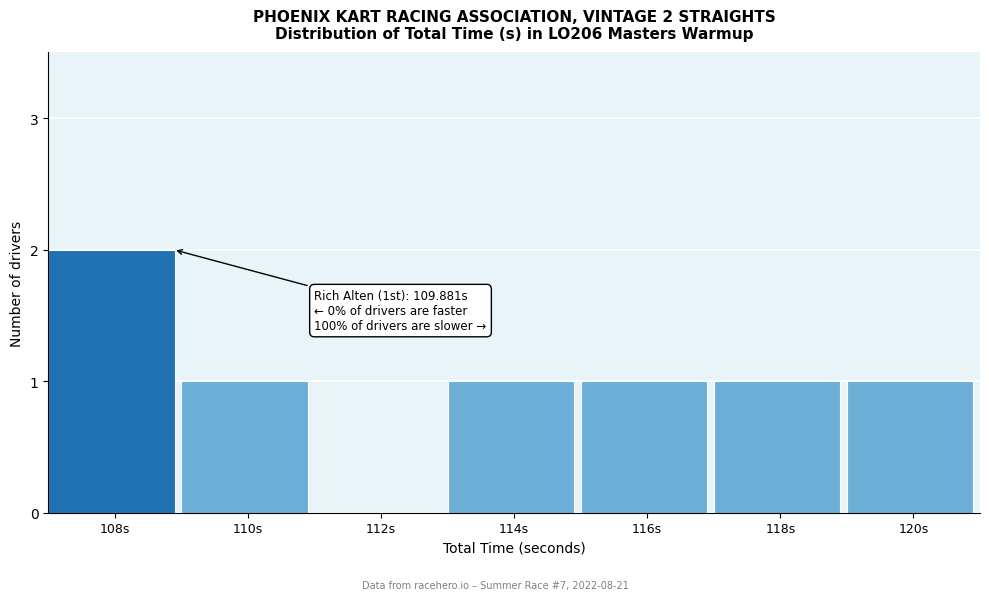

Reading right to left, list all the values displayed in this chart.

120s=1	118s=1	116s=1	114s=1	112s=0	110s=1	108s=2